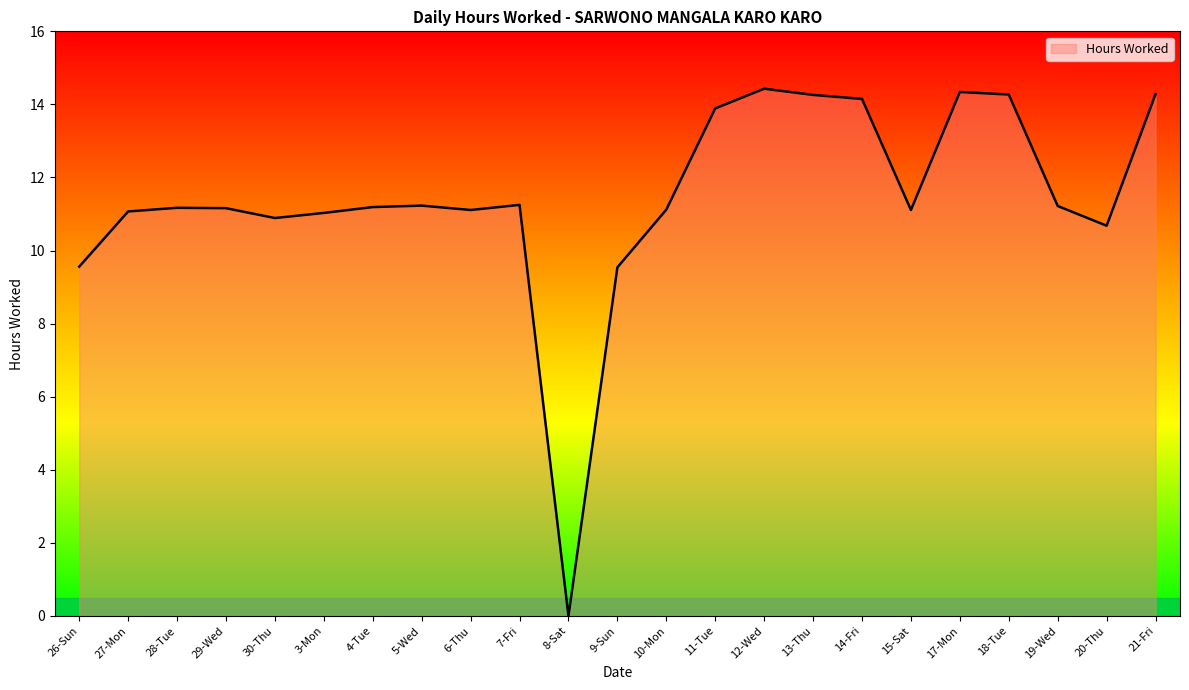

True or false: the data shows 0.0 at 8-Sat.

True